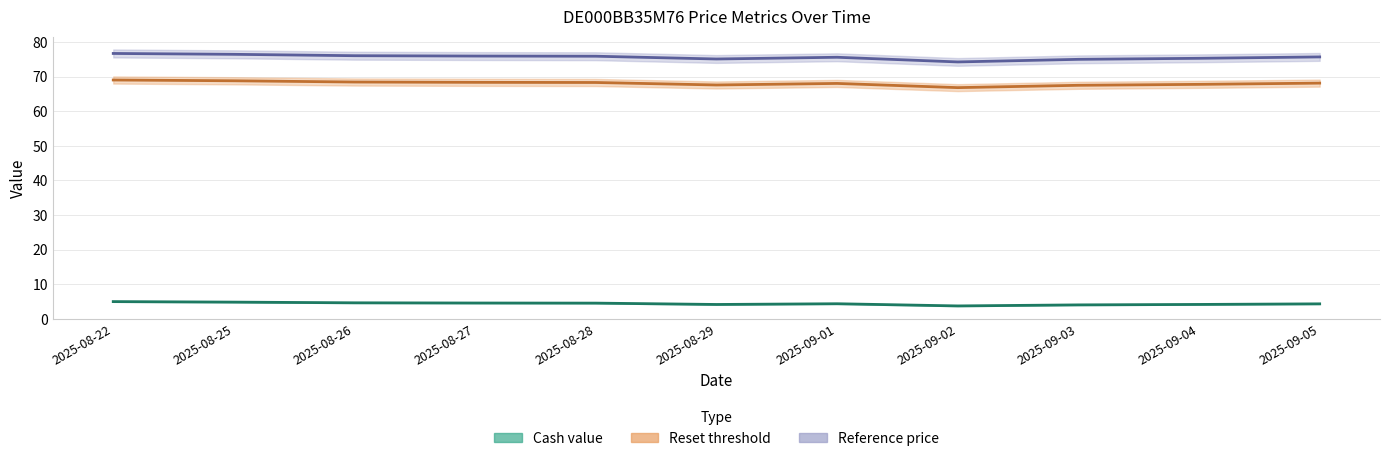

Which series has the largest total across all categories?

Reference price (line)